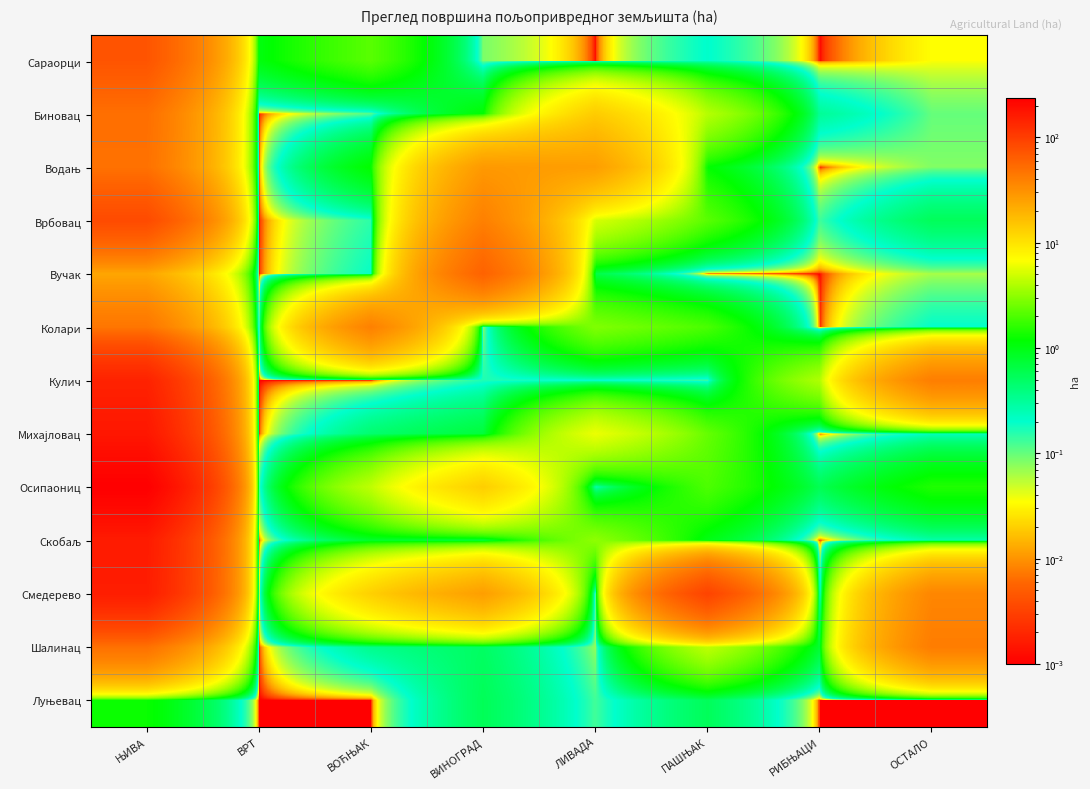

How many data points does each series have?

8